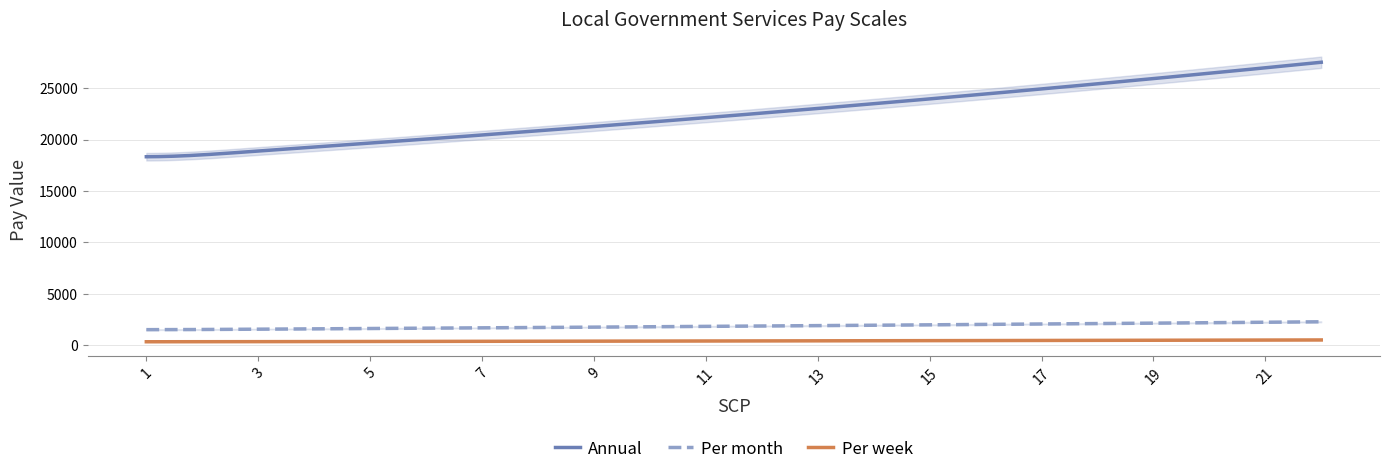

At which label does Annual reach its peak?

22